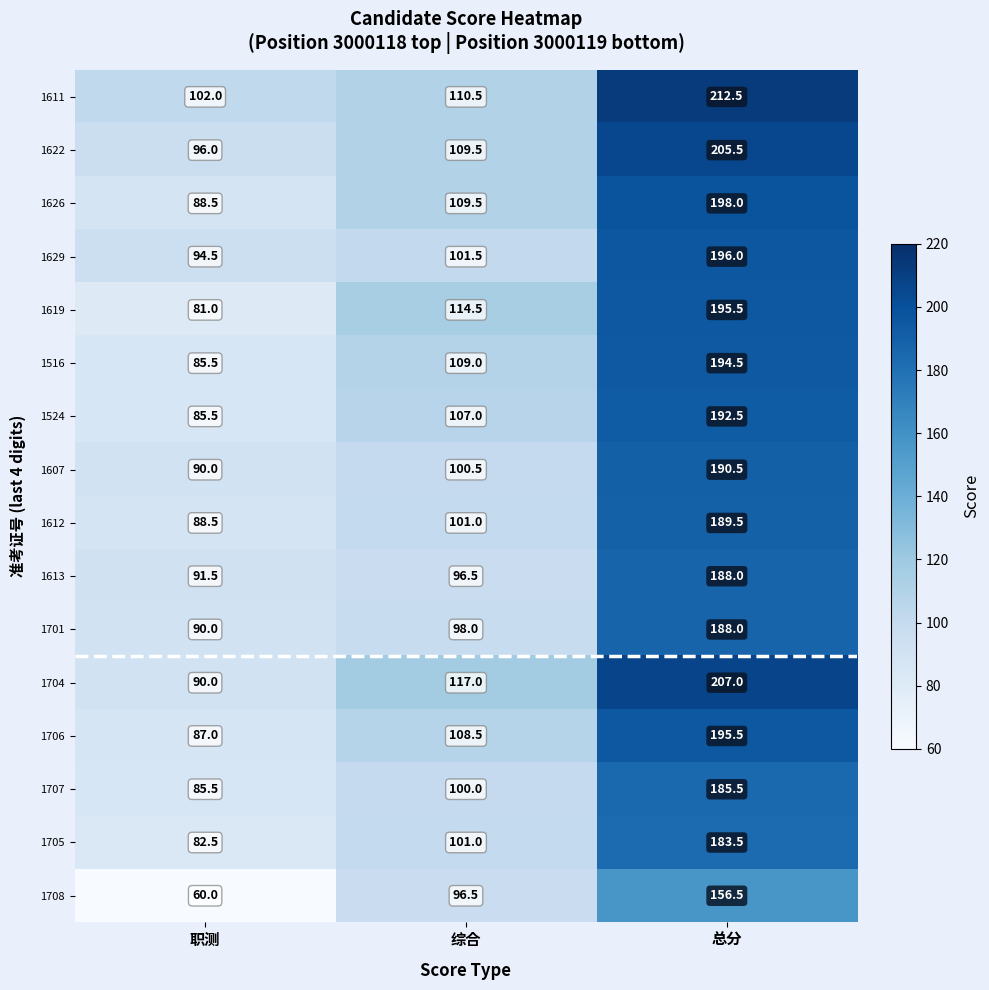

Where is 1706 nearest to the value 141?

综合